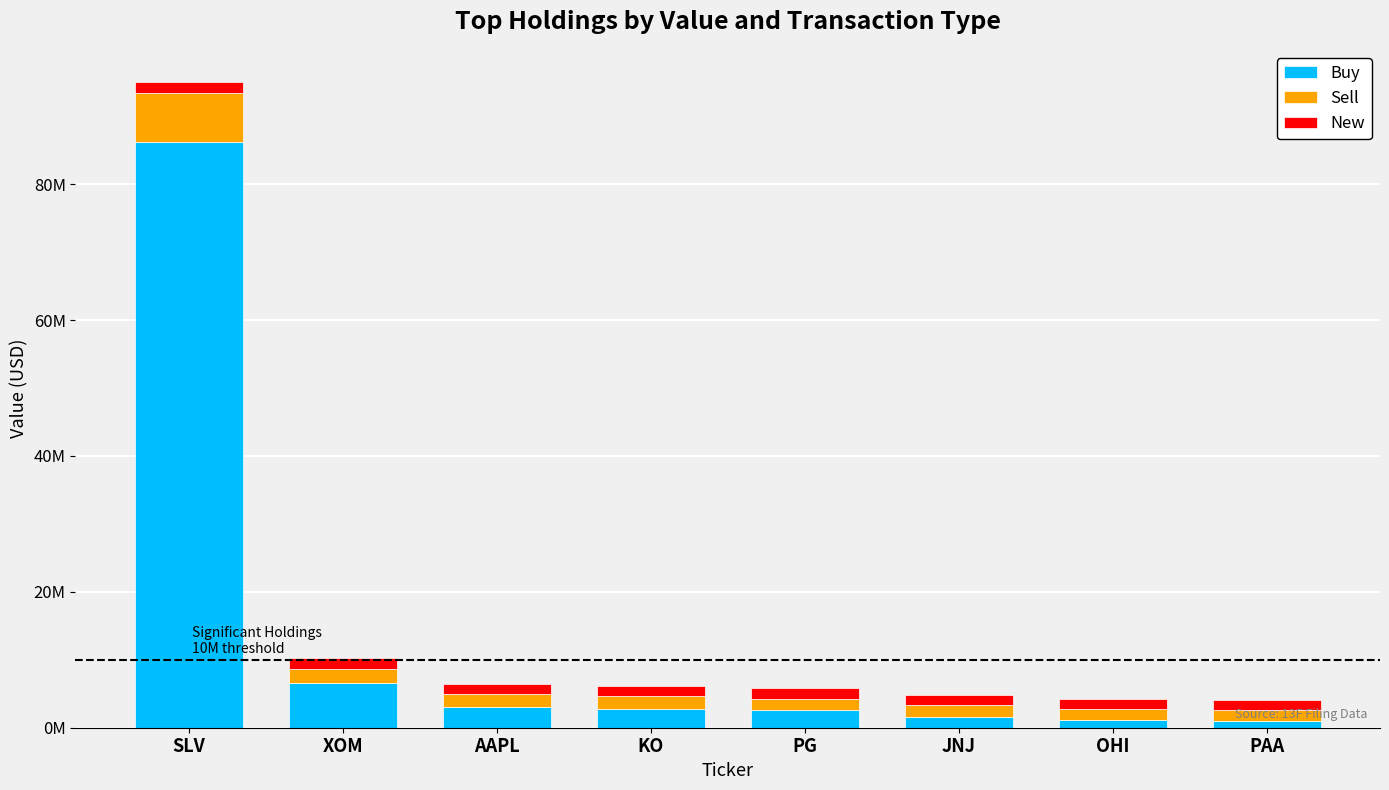

What are all the series names shown in the legend?

Buy, Sell, New